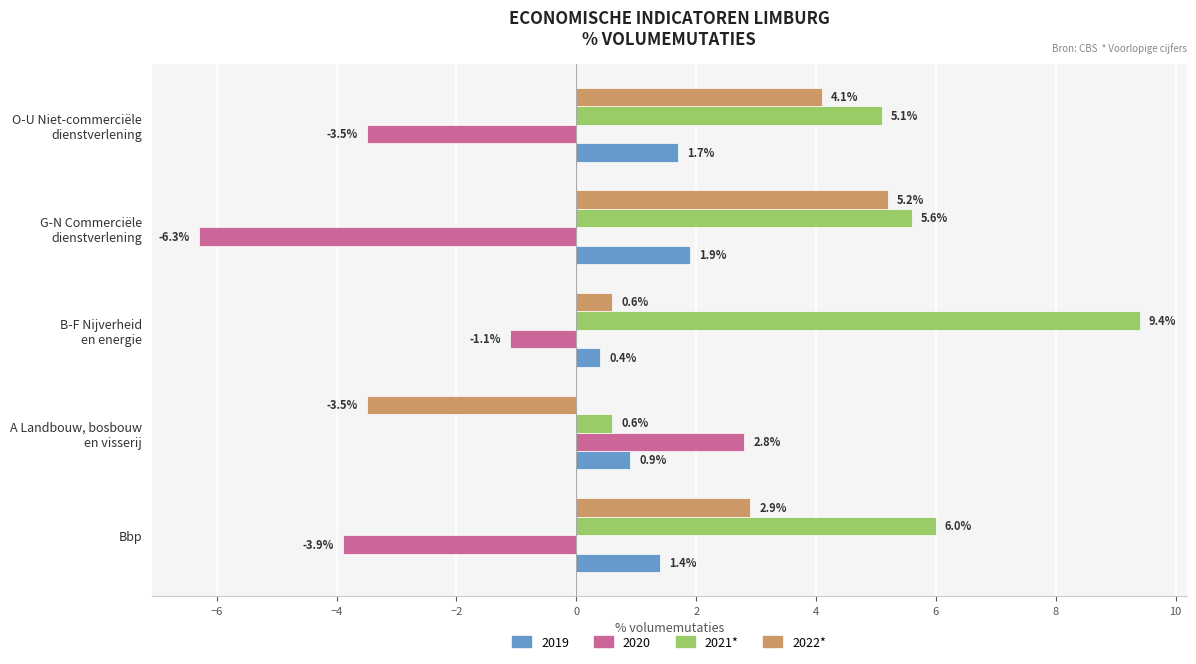

List the series in order of their peak value, lowest first.

2019, 2020, 2022*, 2021*